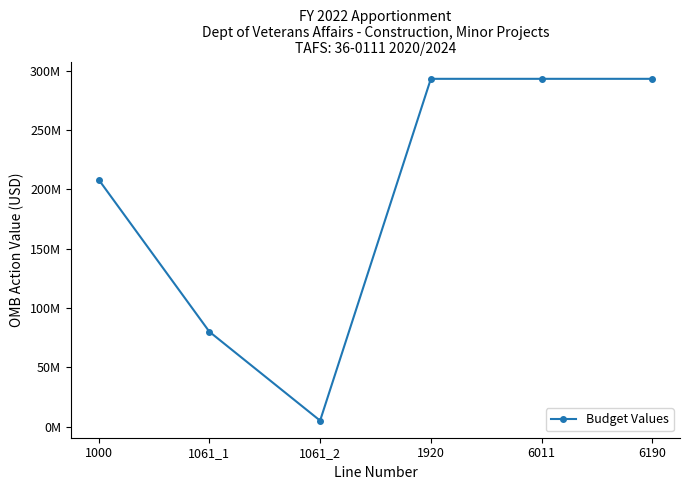

Reading left to right, extract all data points from this chart.

208346970	80000000	5000000	293346970	293346970	293346970